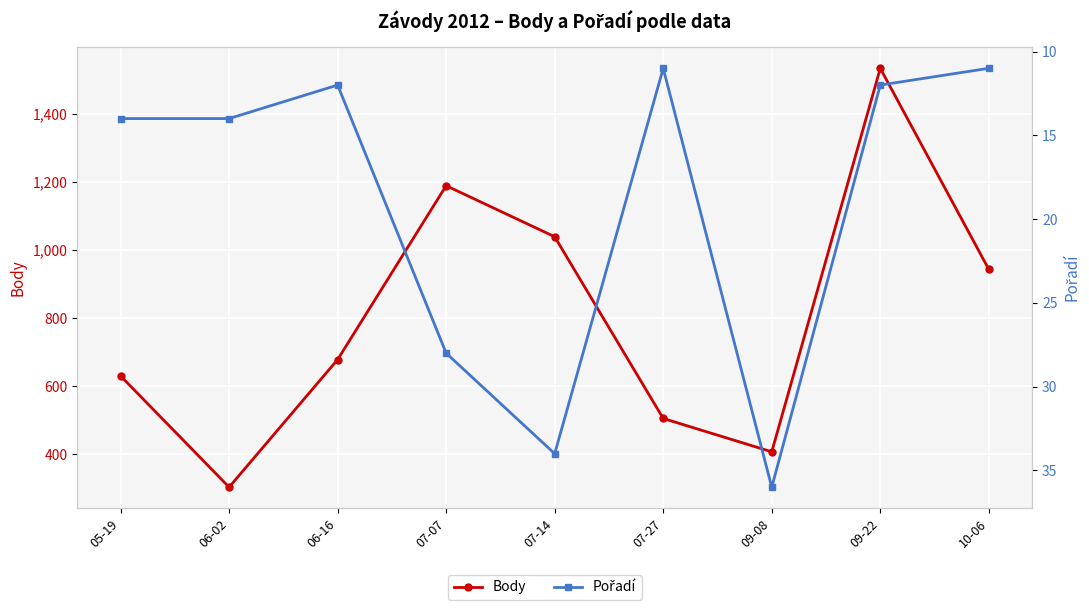

Reading left to right, list all the values displayed in this chart.

Body: 05-19=630	06-02=303	06-16=678	07-07=1189	07-14=1039	07-27=505	09-08=407	09-22=1534	10-06=943
Pořadí: 05-19=14	06-02=14	06-16=12	07-07=28	07-14=34	07-27=11	09-08=36	09-22=12	10-06=11